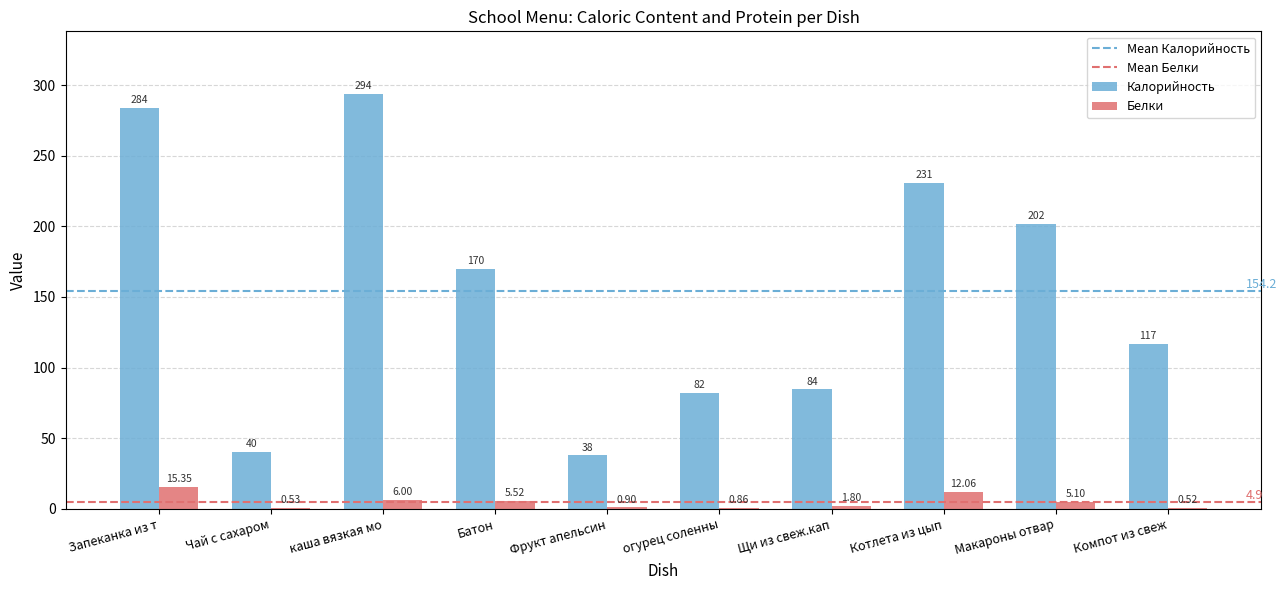

Which series has the widest spread of values?

Калорийность